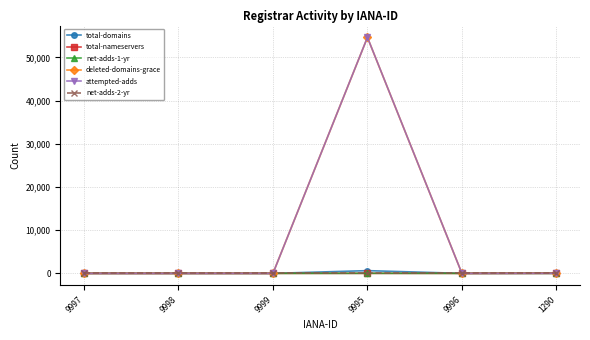

Is it true that net-adds-1-yr equals 0 at 9999?

True